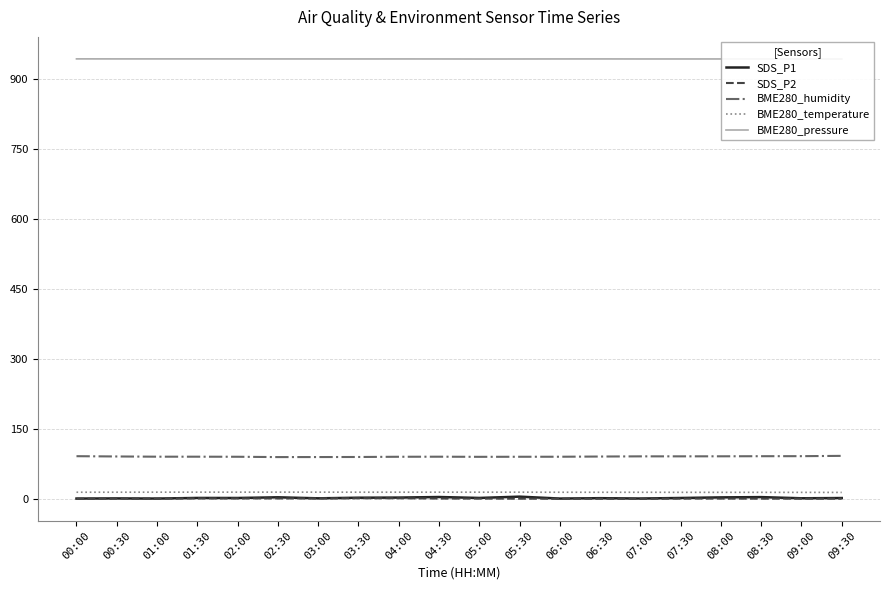

True or false: BME280_temperature and BME280_pressure cross at least once.

False